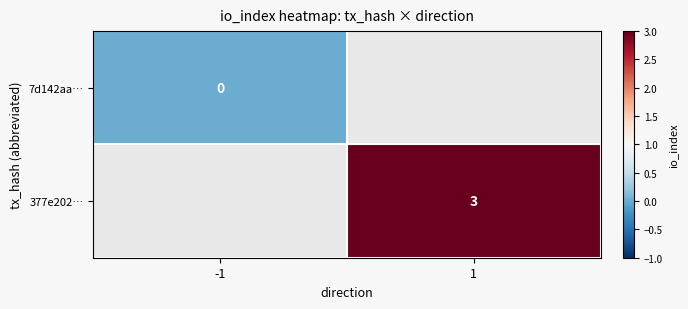

At how many categories does at least one series exceed 1?

1